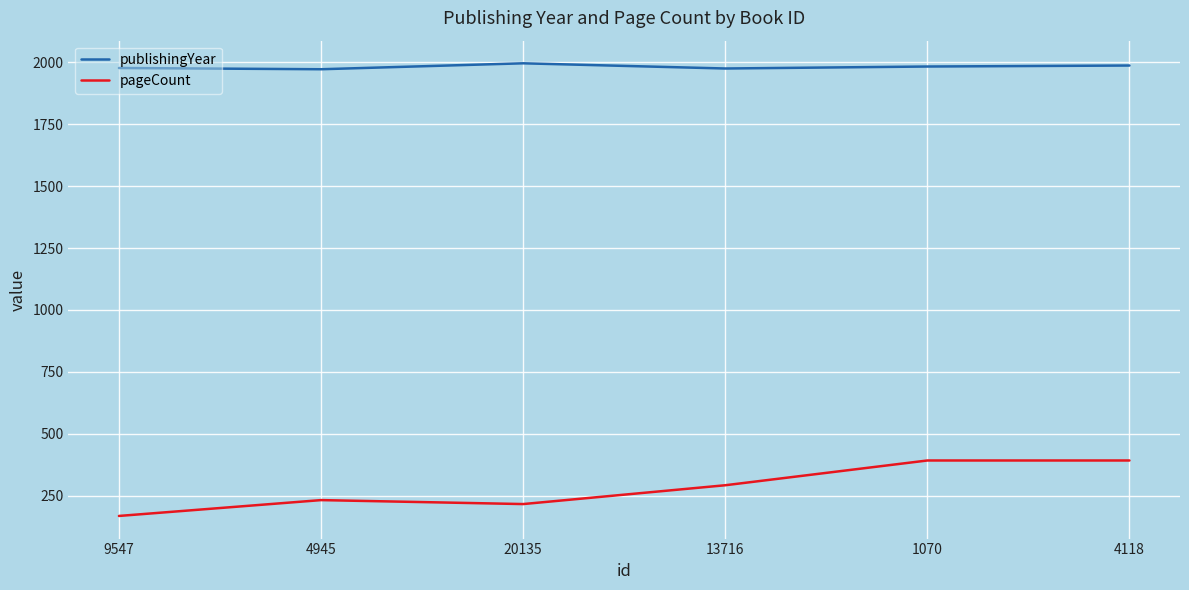

At how many categories does at least one series exceed 676?

6